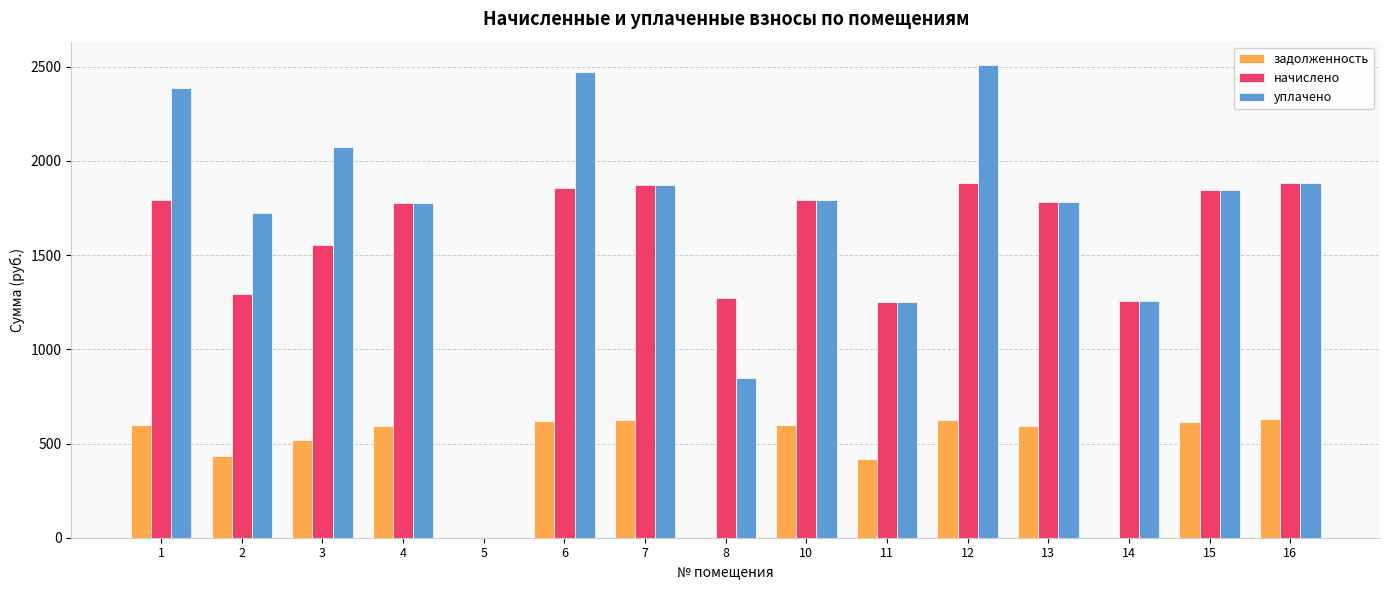

Which series has the largest total across all categories?

уплачено